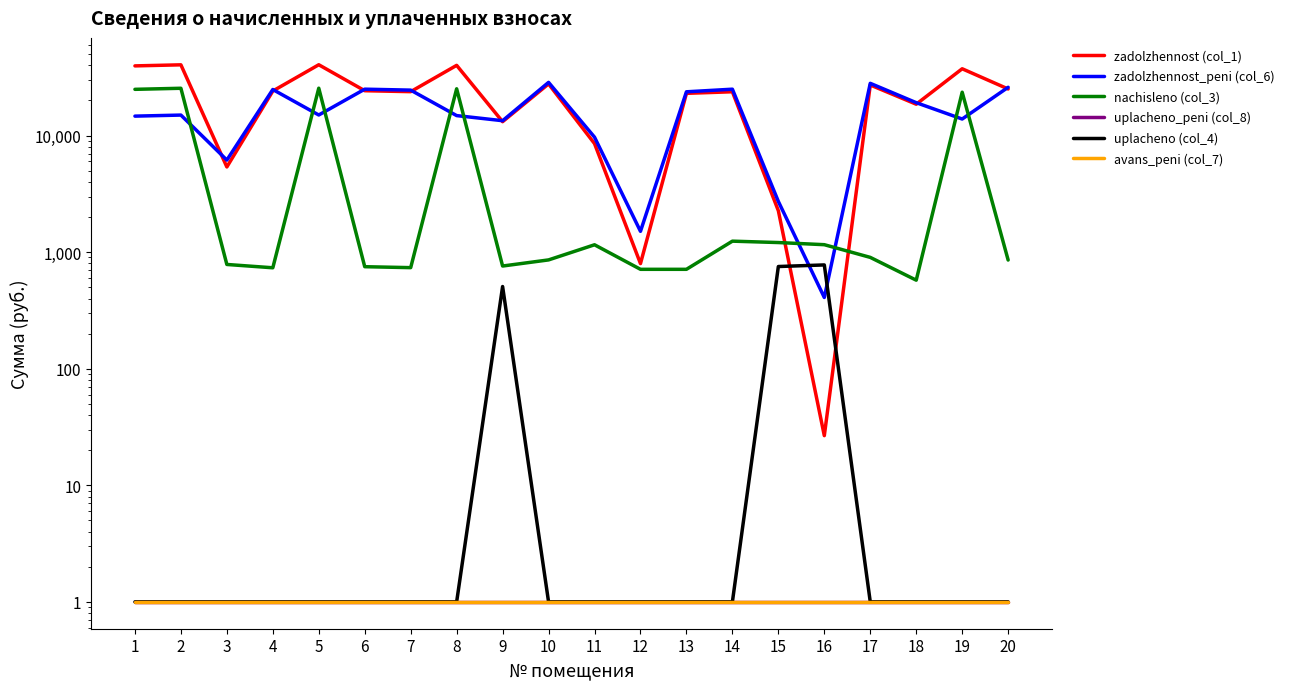

True or false: zadolzhennost_peni (col_6) and zadolzhennost (col_1) intersect in this chart.

True